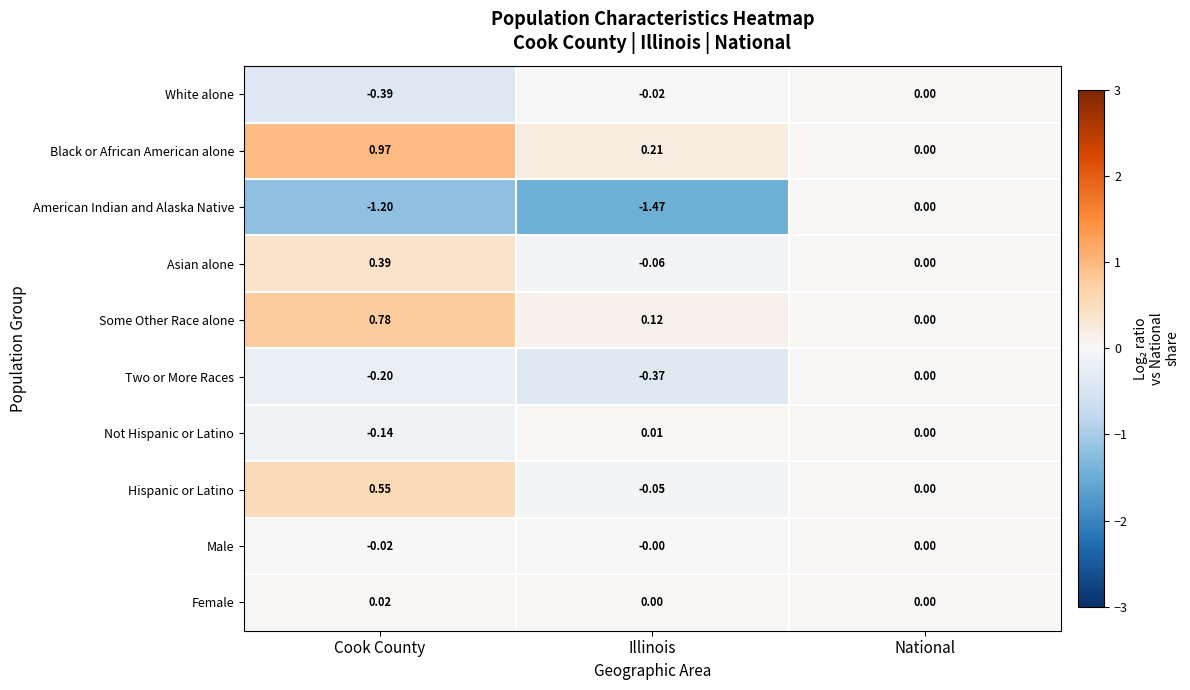

Which series changed the most between Cook County and Illinois?

Black or African American alone